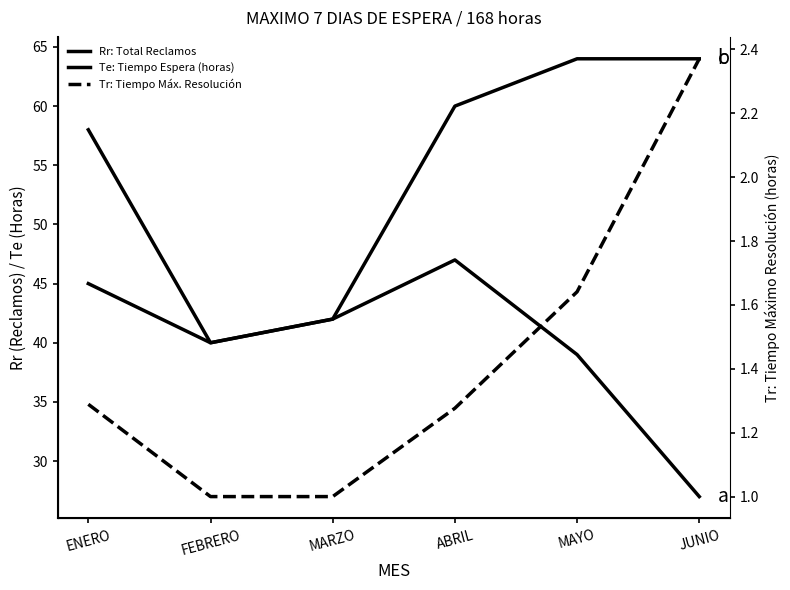

Reading right to left, extract all data points from this chart.

Rr: TOTAL RECLAMOS REPORTADOS: JUNIO=27.0	MAYO=39.0	ABRIL=47.0	MARZO=42.0	FEBRERO=40.0	ENERO=45.0
Te: TIEMPO ESPERA PARA SOLUCIÓN (HORAS): JUNIO=64.0	MAYO=64.0	ABRIL=60.0	MARZO=42.0	FEBRERO=40.0	ENERO=58.0
Tr: TIEMPO MÁXIMO DE RESOLUCIÓN (HORAS): JUNIO=2.4	MAYO=1.6	ABRIL=1.3	MARZO=1.0	FEBRERO=1.0	ENERO=1.3